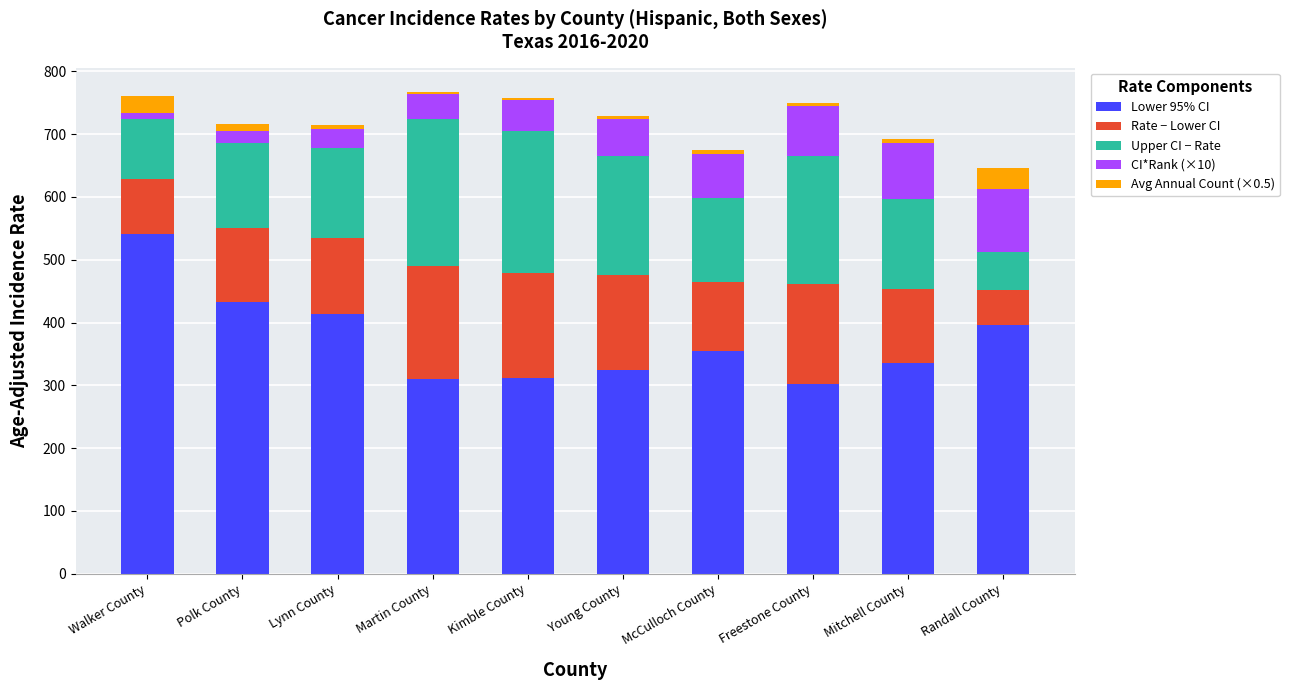

What is the maximum value for Lower 95% CI?

541.1